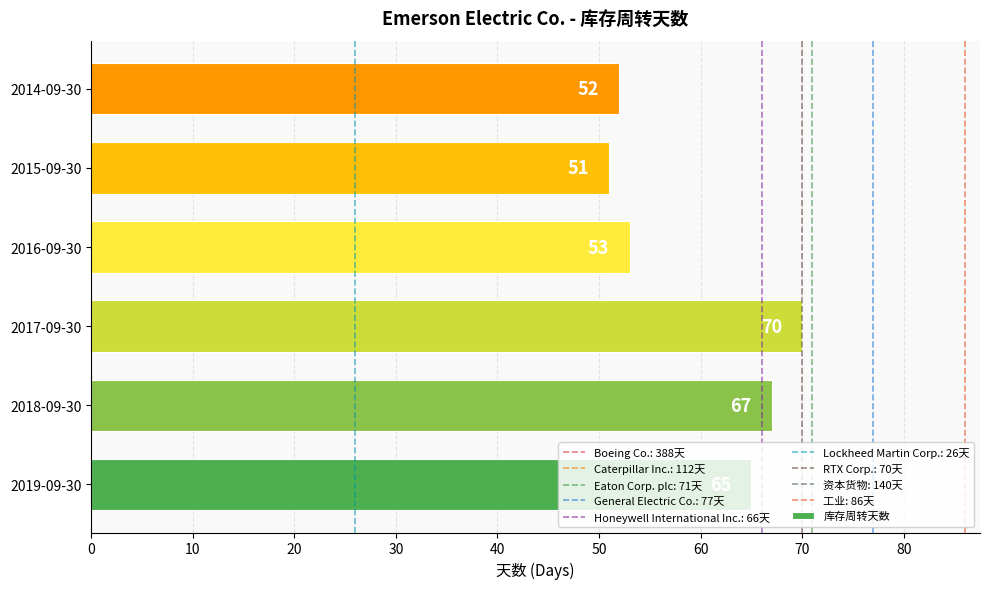

Does the chart contain any negative values?

No